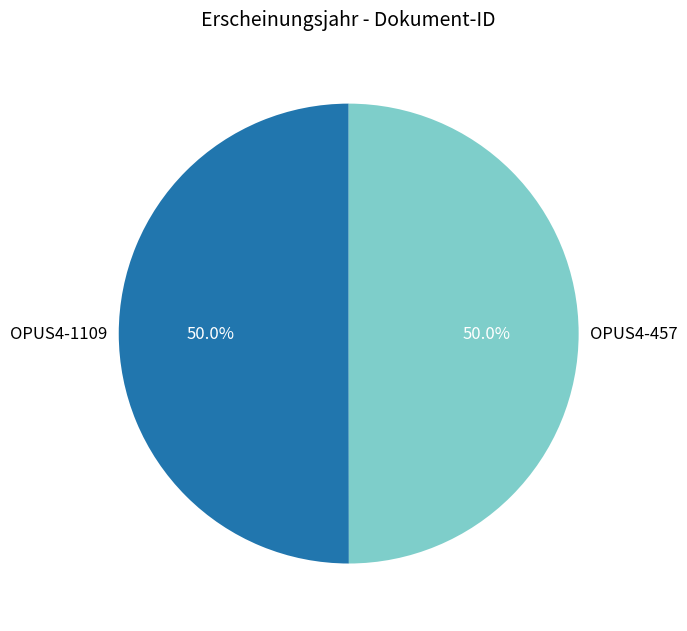

How many segments does this pie chart have?

2